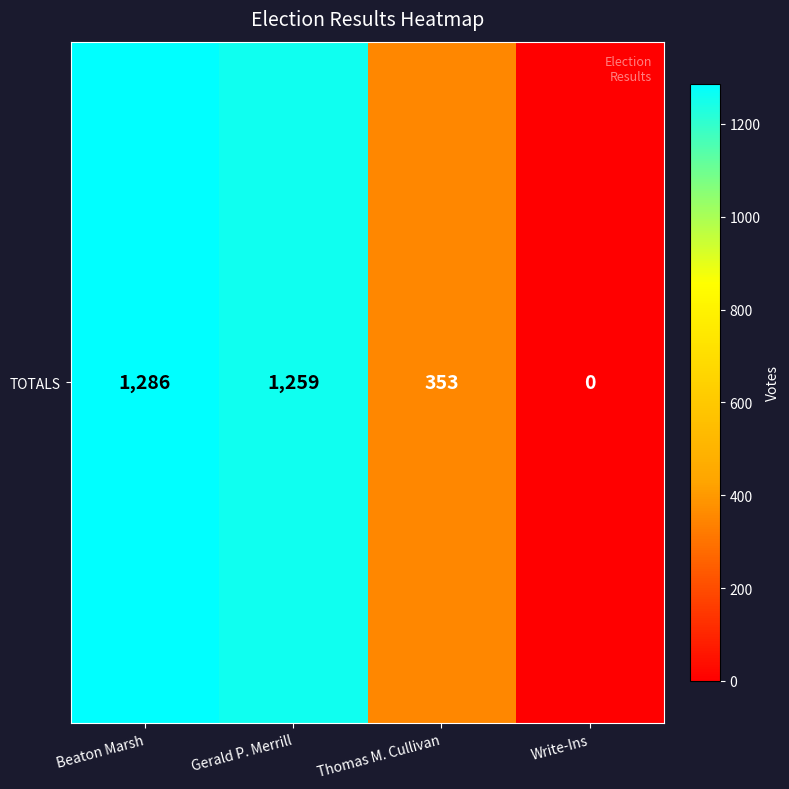

Reading left to right, what are all the values shown in this chart?

1286	1259	353	0